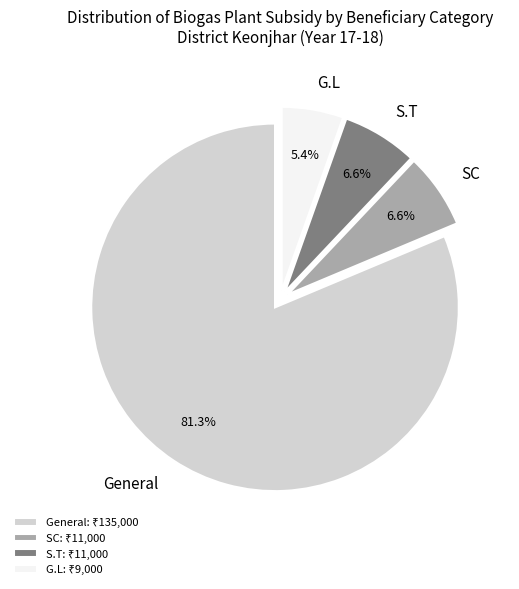

Does General account for over 50% of the chart?

Yes